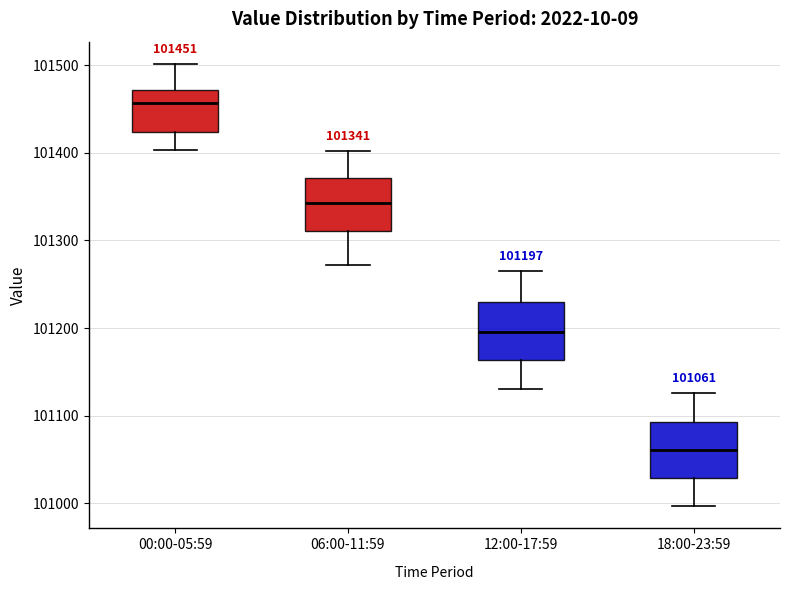

Which box's median line is the highest?

00:00-05:59